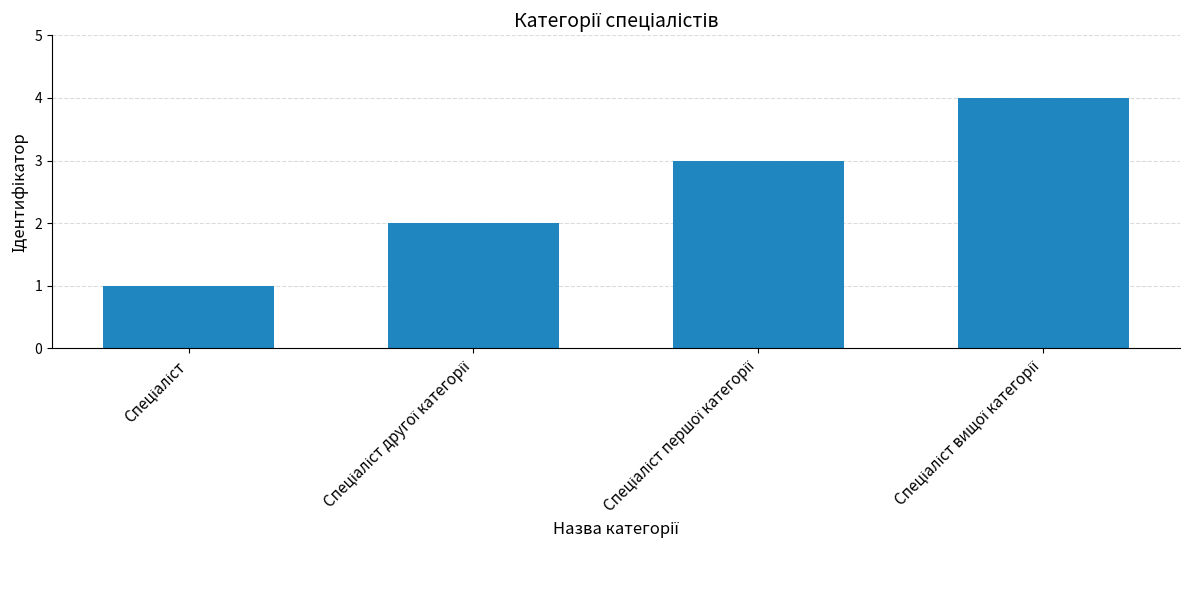

What is the sum of all values?

10